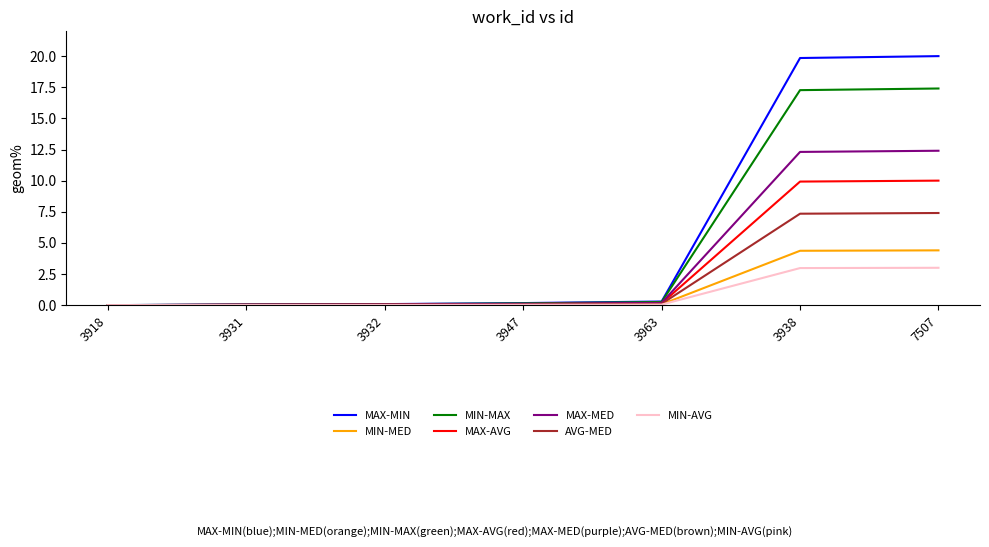

Rank the series at 3938 from highest to lowest value.

MAX-MIN, MIN-MAX, MAX-MED, MAX-AVG, AVG-MED, MIN-MED, MIN-AVG